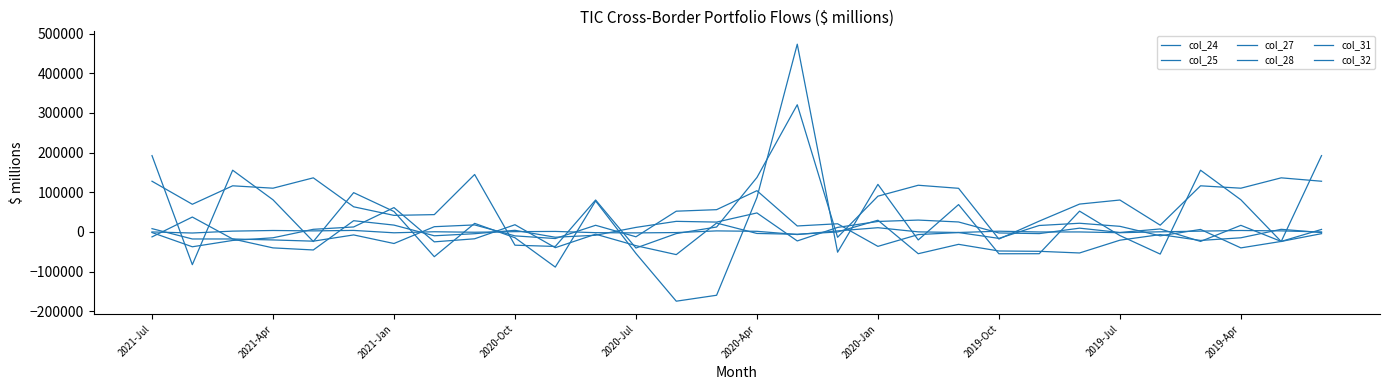

Does the chart have visible grid lines?

No